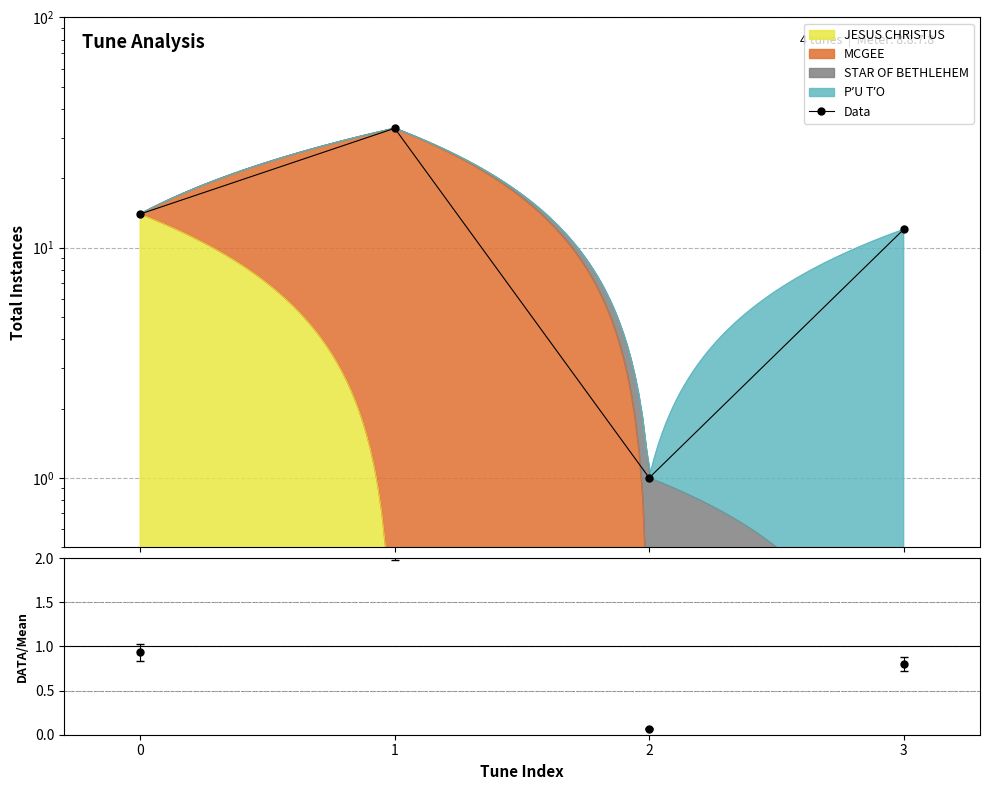

Reading right to left, extract all data points from this chart.

12	1	33	14